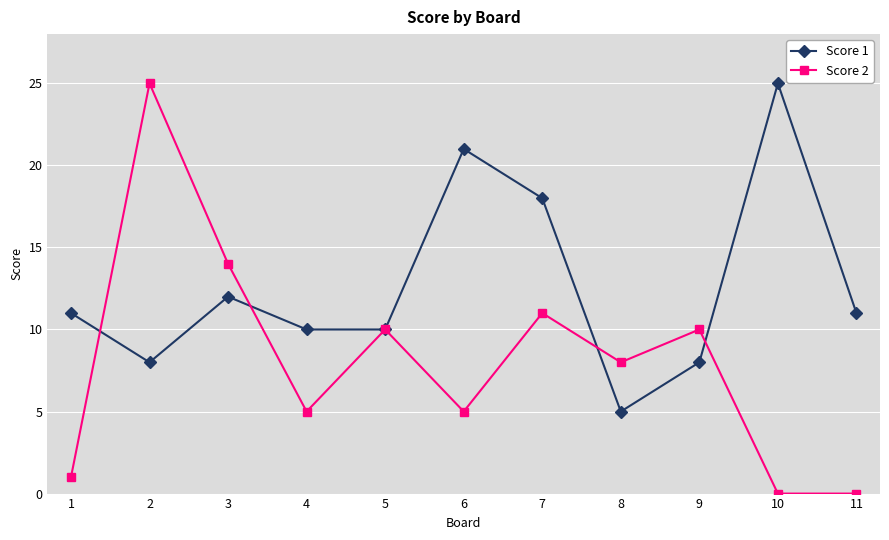

What is the greatest value displayed?

25